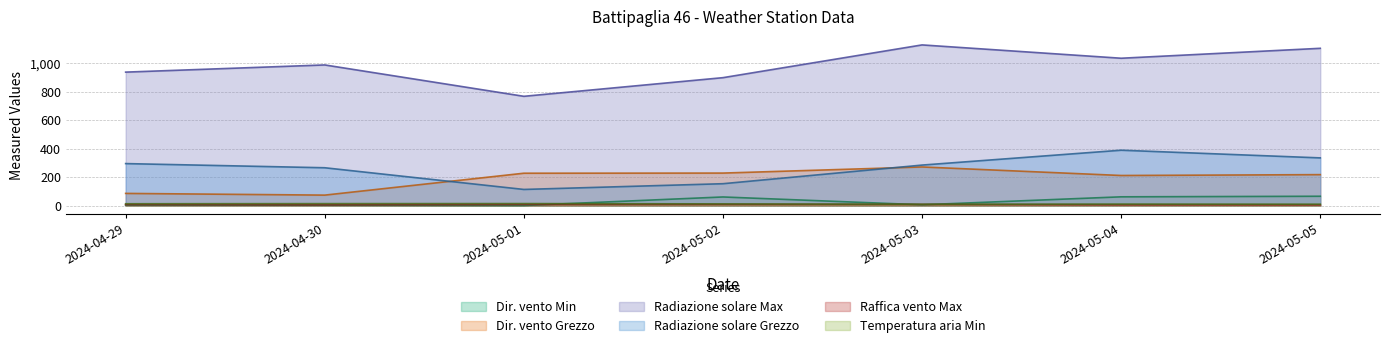

Which series has the largest total across all categories?

Radiazione solare Max